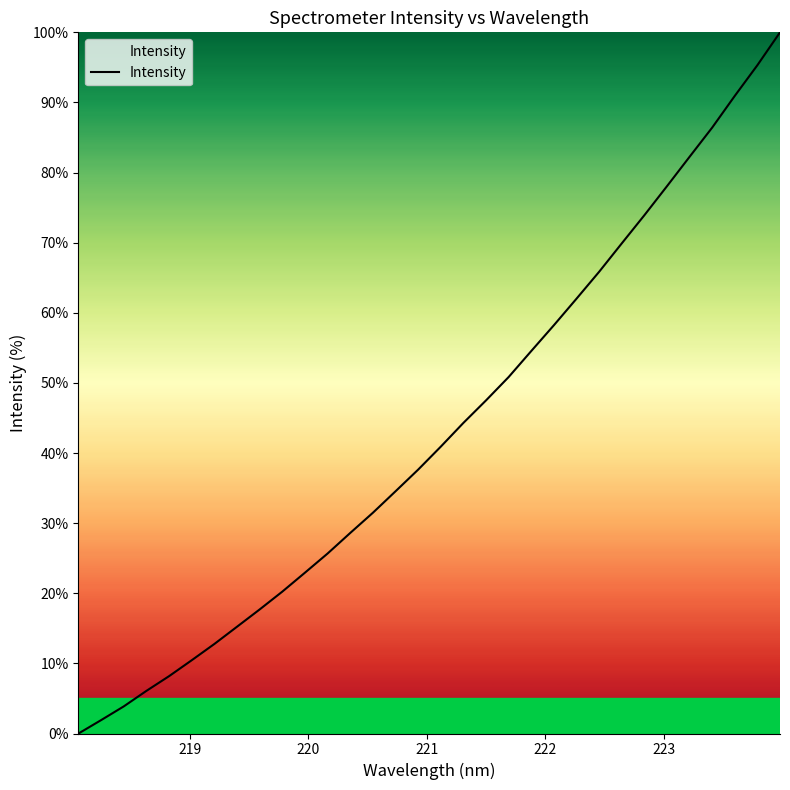

What is the greatest value displayed?

100.0